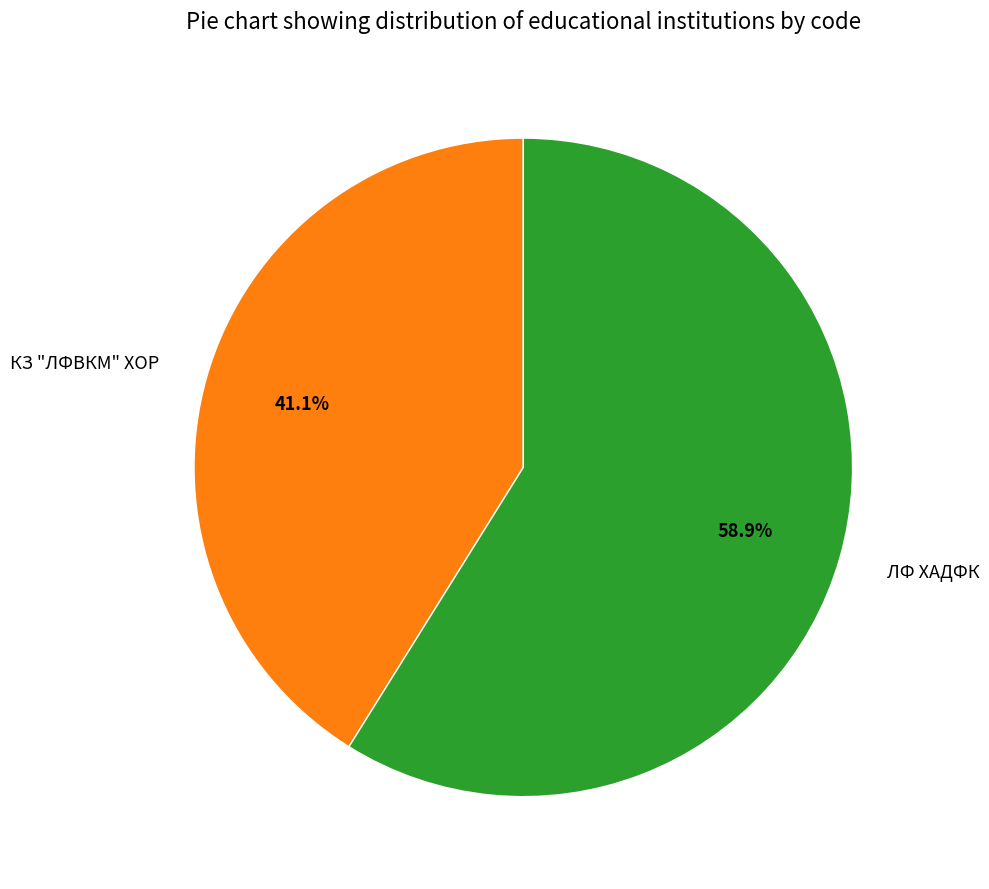

What percentage is the ЛФ ХАДФК slice, to the nearest percent?

59%